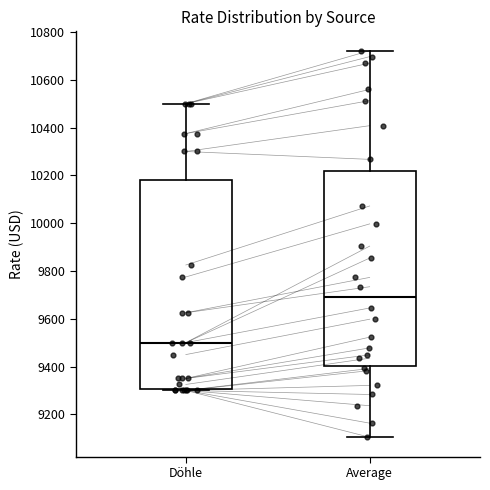

Comparing the boxes themselves (not the whiskers), which one is the tallest?

Döhle